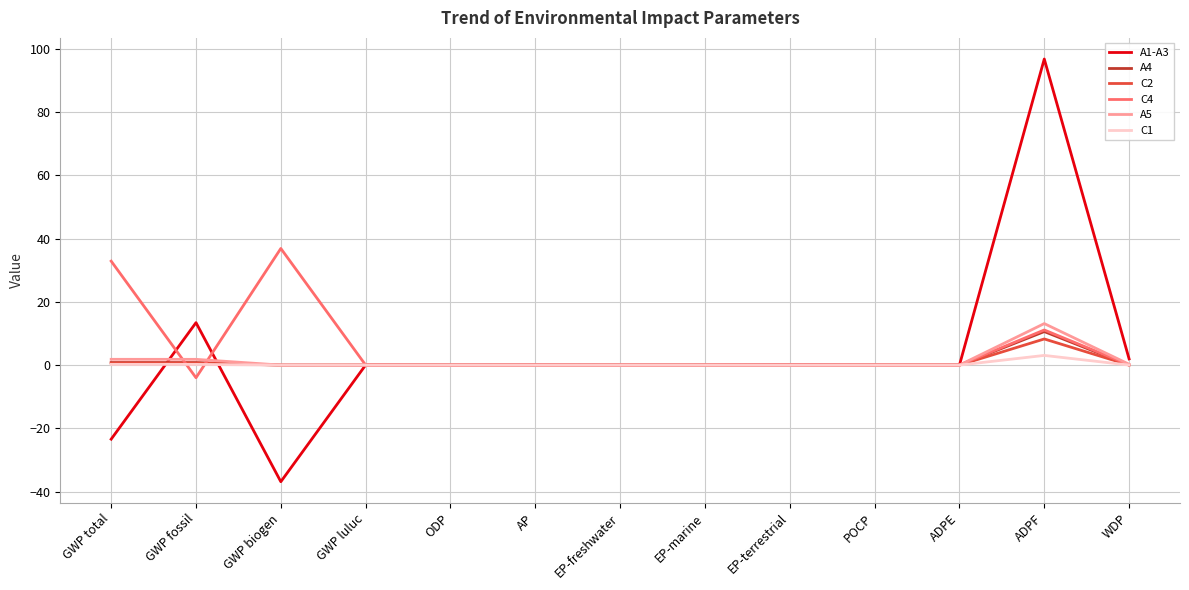

Which series has the widest spread of values?

A1-A3